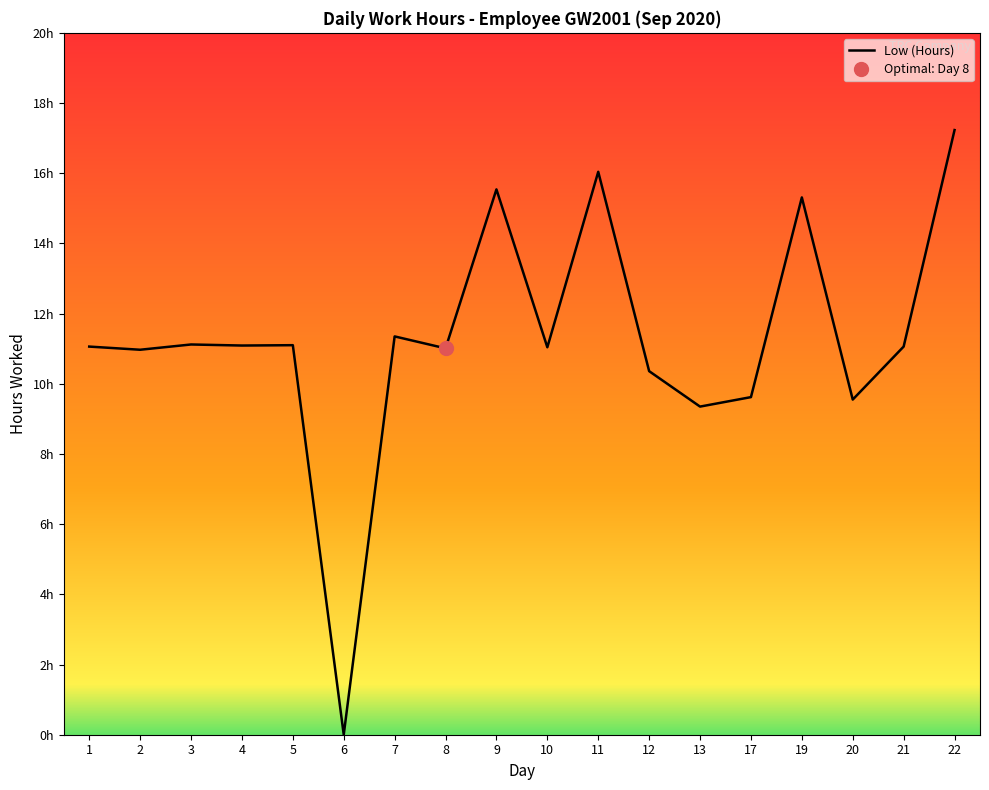

Reading right to left, extract all data points from this chart.

22=17.2	21=11.1	20=9.6	19=15.3	17=9.6	13=9.3	12=10.4	11=16.0	10=11.0	9=15.5	8=11.0	7=11.3	6=0.0	5=11.1	4=11.1	3=11.1	2=11.0	1=11.1